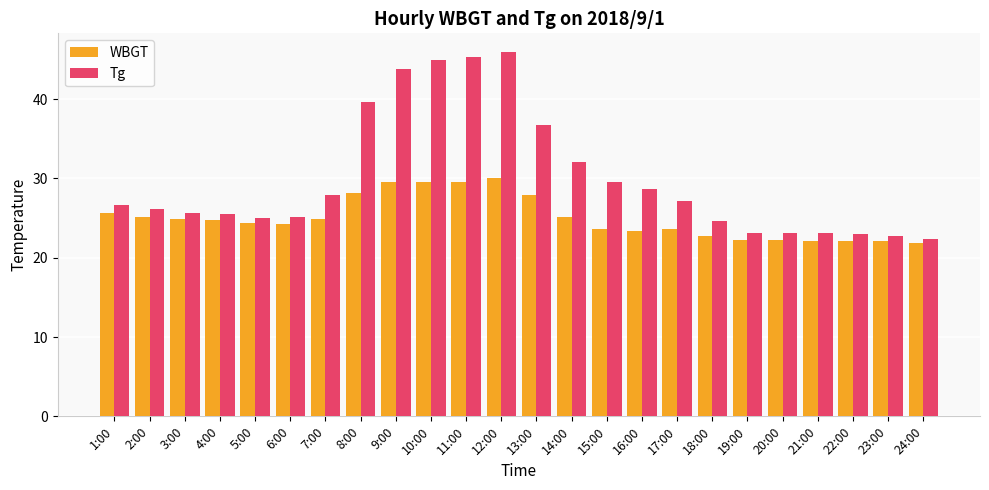

What is the average value of the Tg series?

29.9